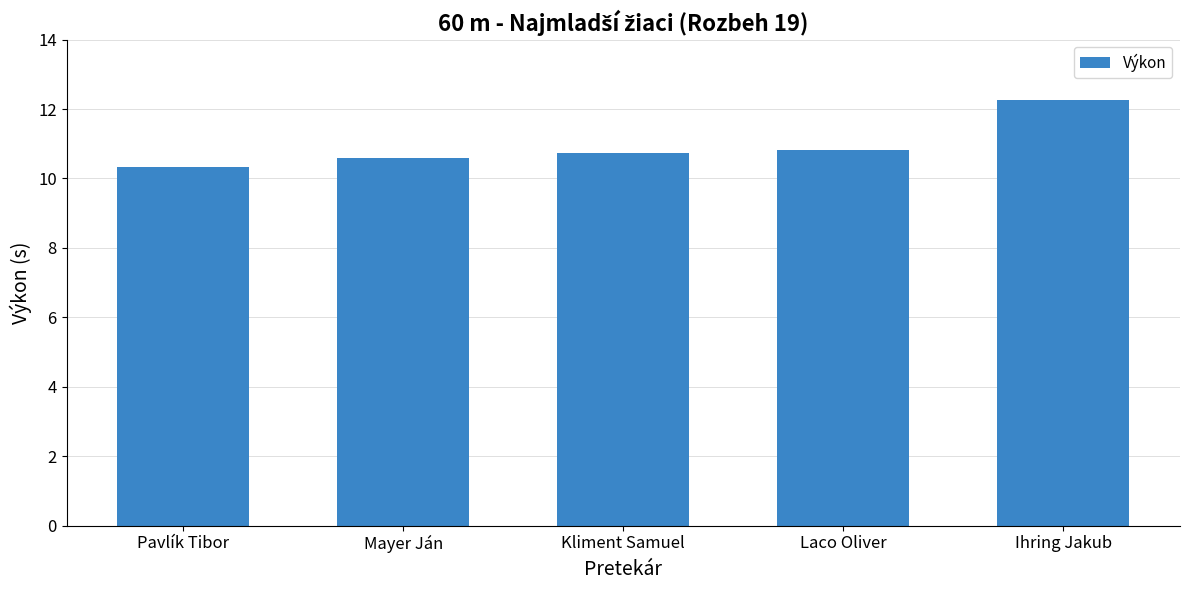

What is the value of the 1st bar from the left?

10.3